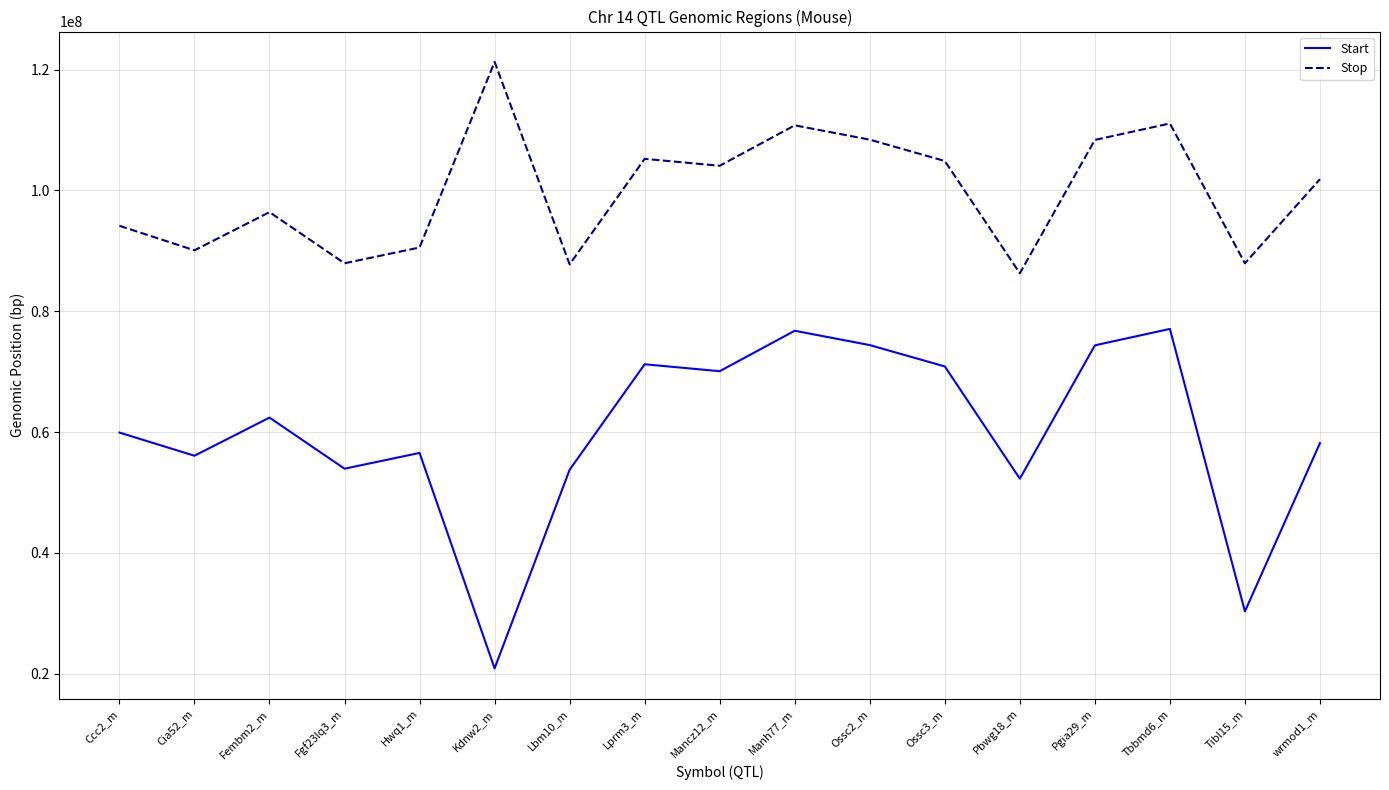

Rank the series by their maximum value, from lowest to highest.

Start, Stop